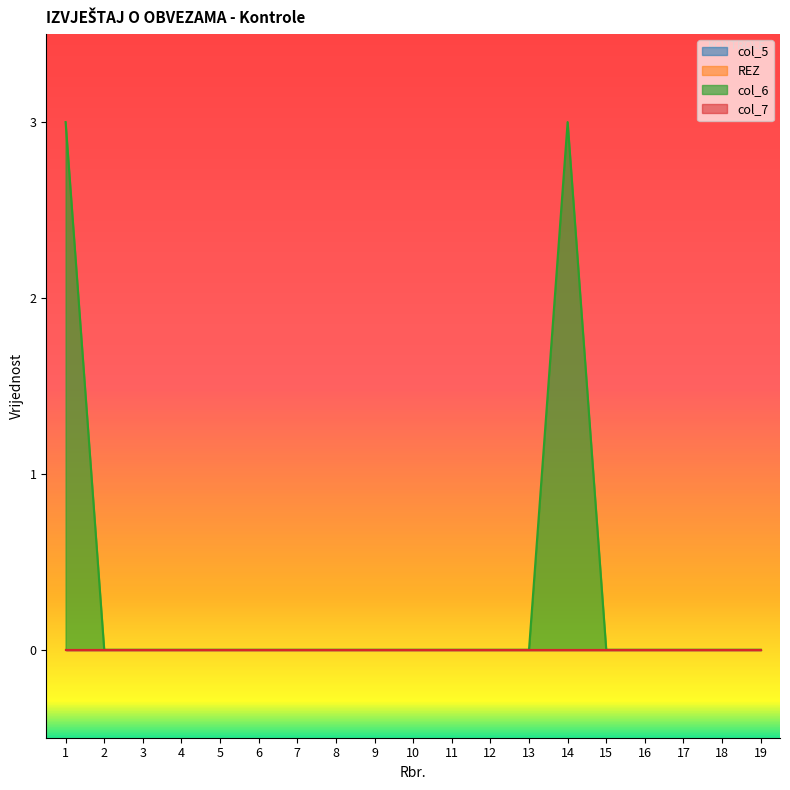

Reading left to right, transcribe all the data shown in this chart.

col_5: 0	0	0	0	0	0	0	0	0	0	0	0	0	0	0	0	0	0	0
REZ: 0	0	0	0	0	0	0	0	0	0	0	0	0	0	0	0	0	0	0
col_6: 3	0	0	0	0	0	0	0	0	0	0	0	0	3	0	0	0	0	0
col_7: 0	0	0	0	0	0	0	0	0	0	0	0	0	0	0	0	0	0	0